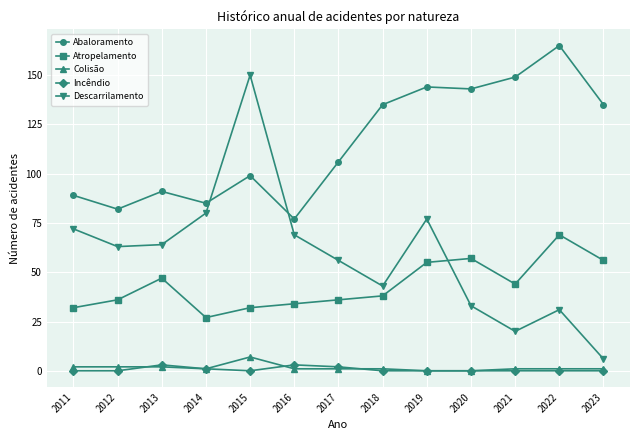

Is the value of Atropelamento at 2021 greater than the value of Colisão at 2012?

Yes